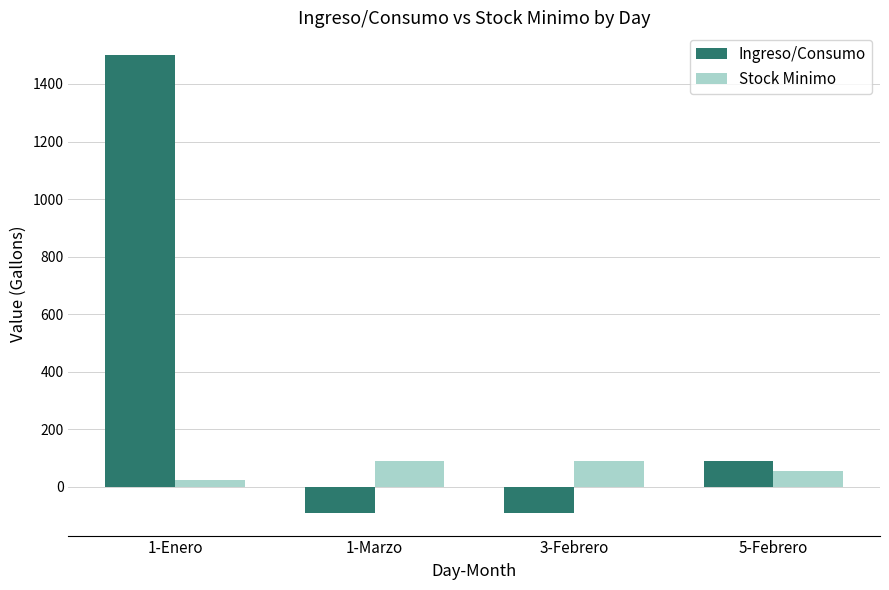

Reading right to left, extract all data points from this chart.

Ingreso/Consumo: 5-Febrero=90	3-Febrero=-90	1-Marzo=-90	1-Enero=1500
Stock Minimo: 5-Febrero=55	3-Febrero=90	1-Marzo=90	1-Enero=25